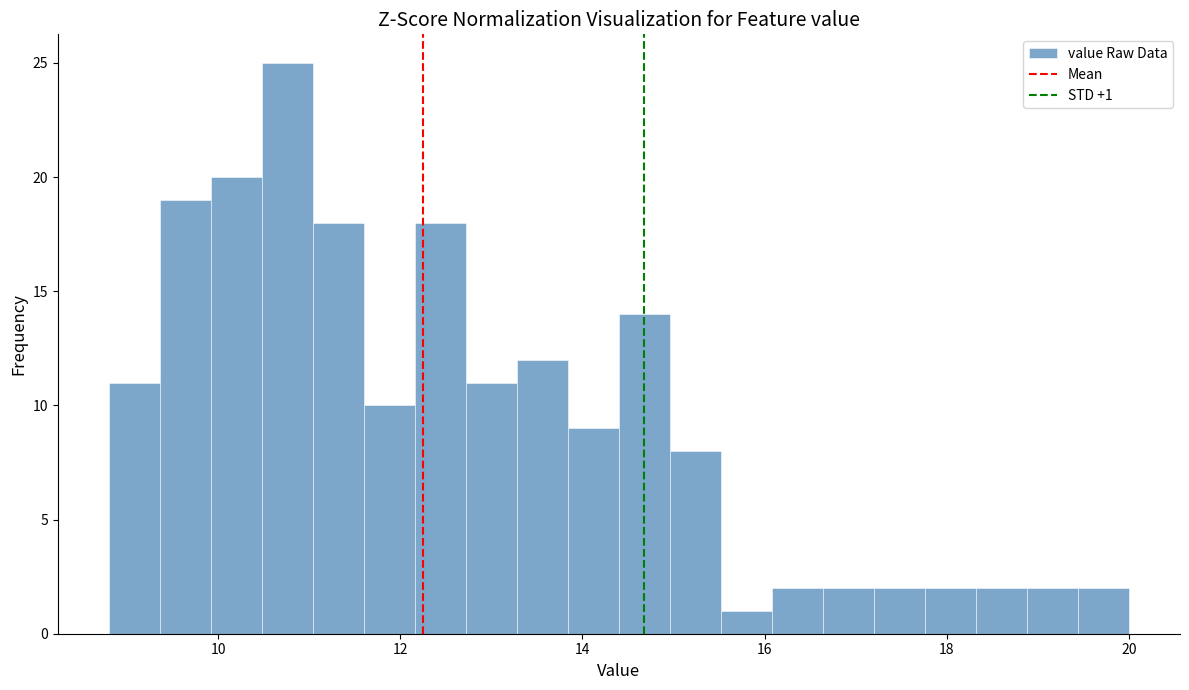

Around what value on the x-axis is the tallest bar? Give the approximate position of its centre, as read against the axis.

10.8